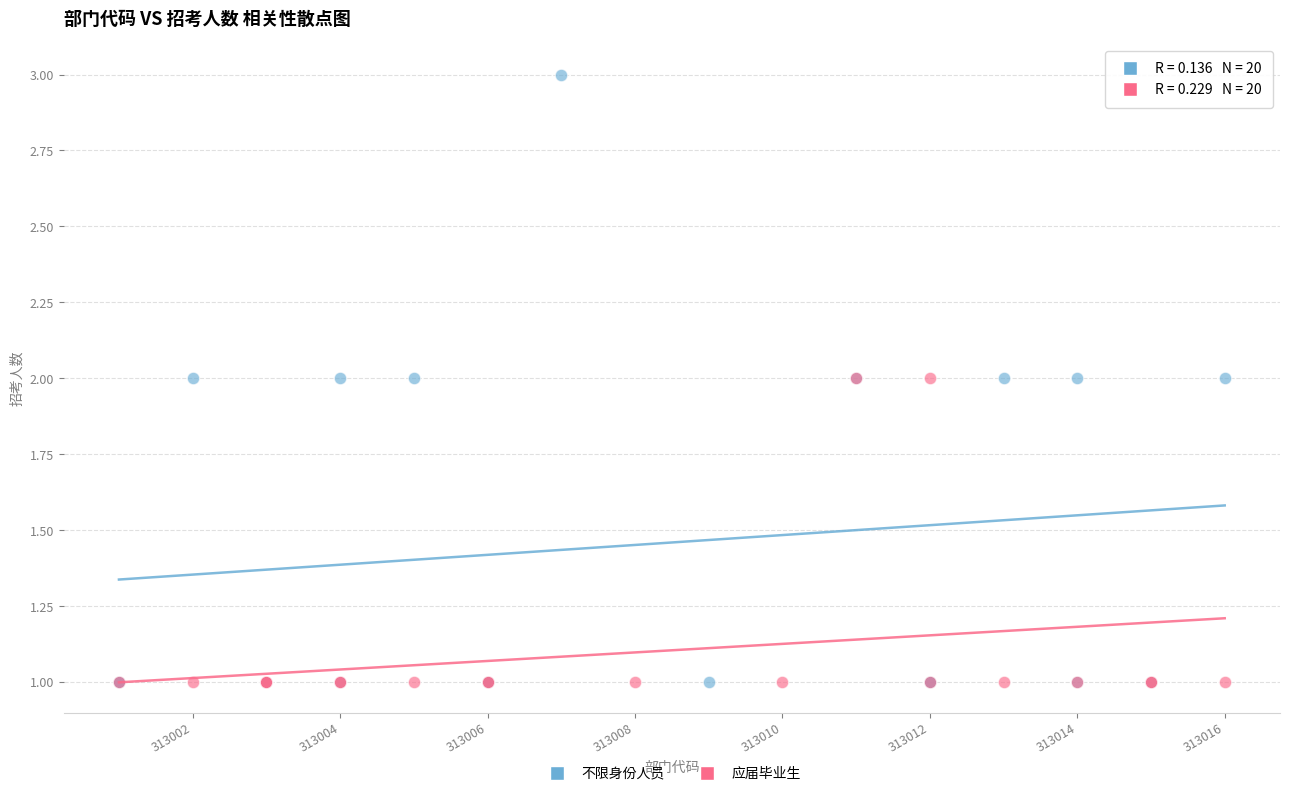

Which series contains the highest Y value?

不限身份人员